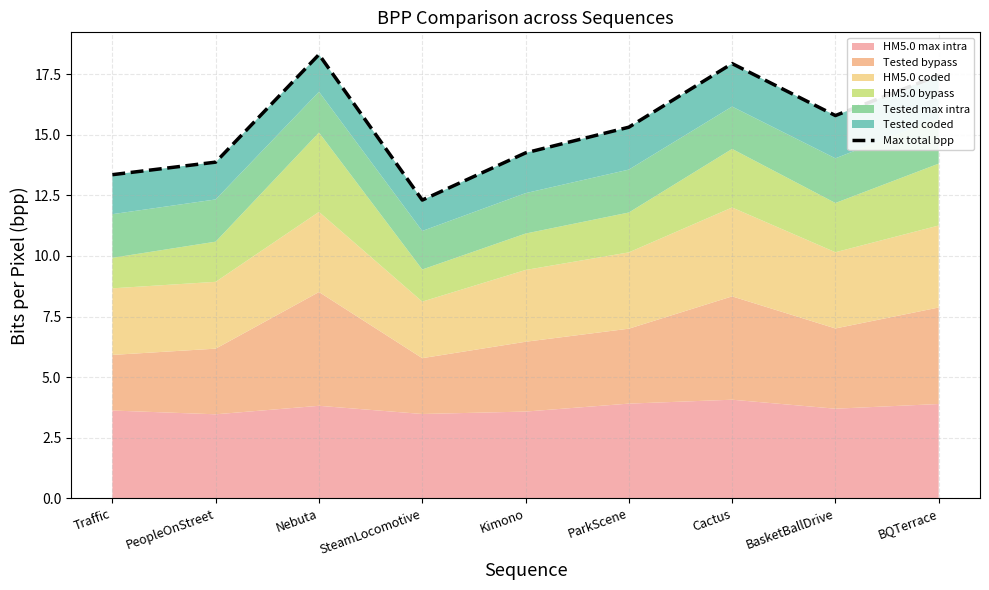

What is the label of the 4th point from the right?

ParkScene